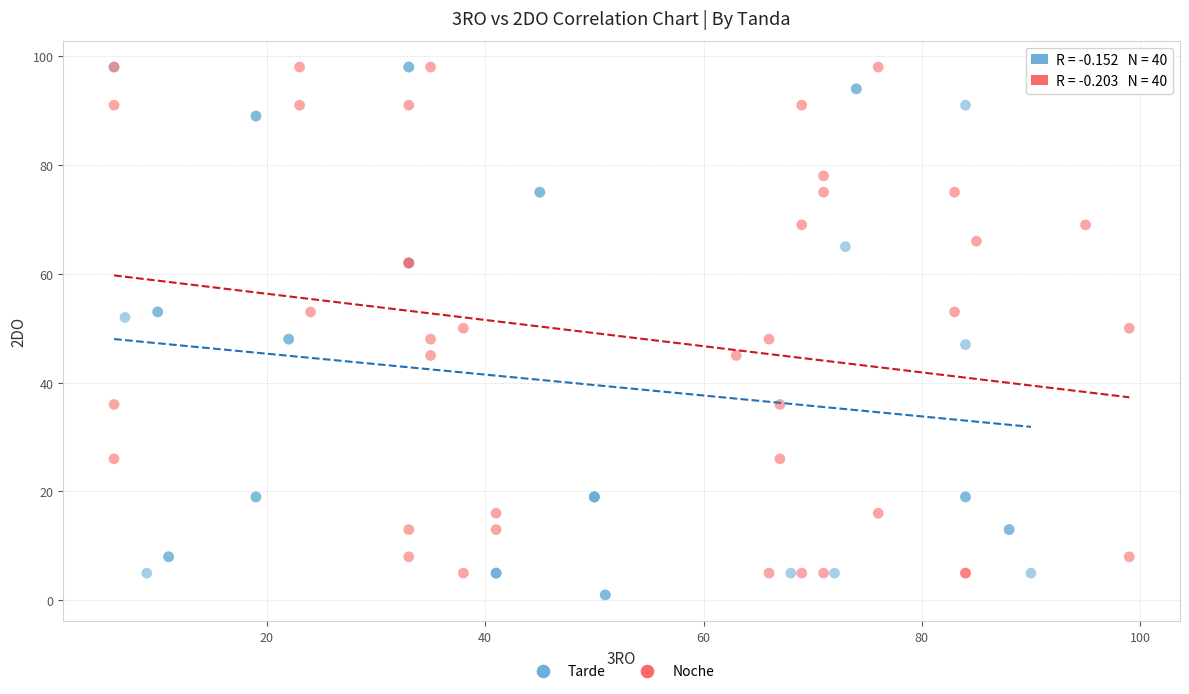

What are all the series names shown in the legend?

Tarde, Noche